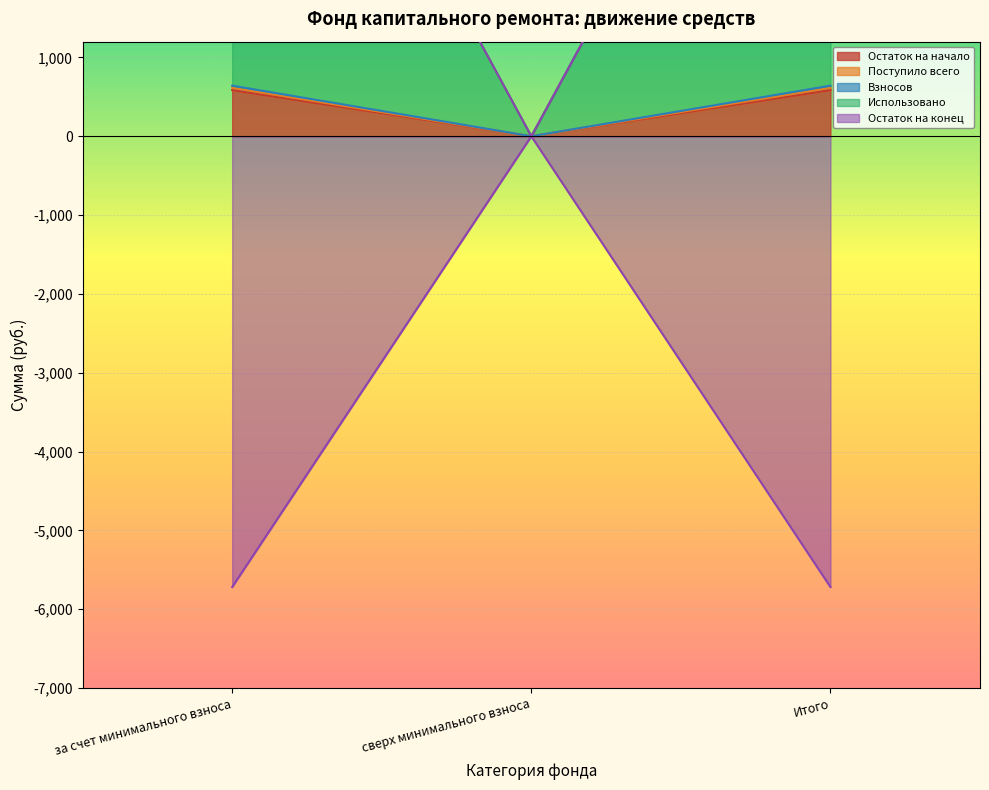

Rank the series by their maximum value, from highest to lowest.

Поступило всего, Использовано, Взносов, Остаток на начало, Остаток на конец